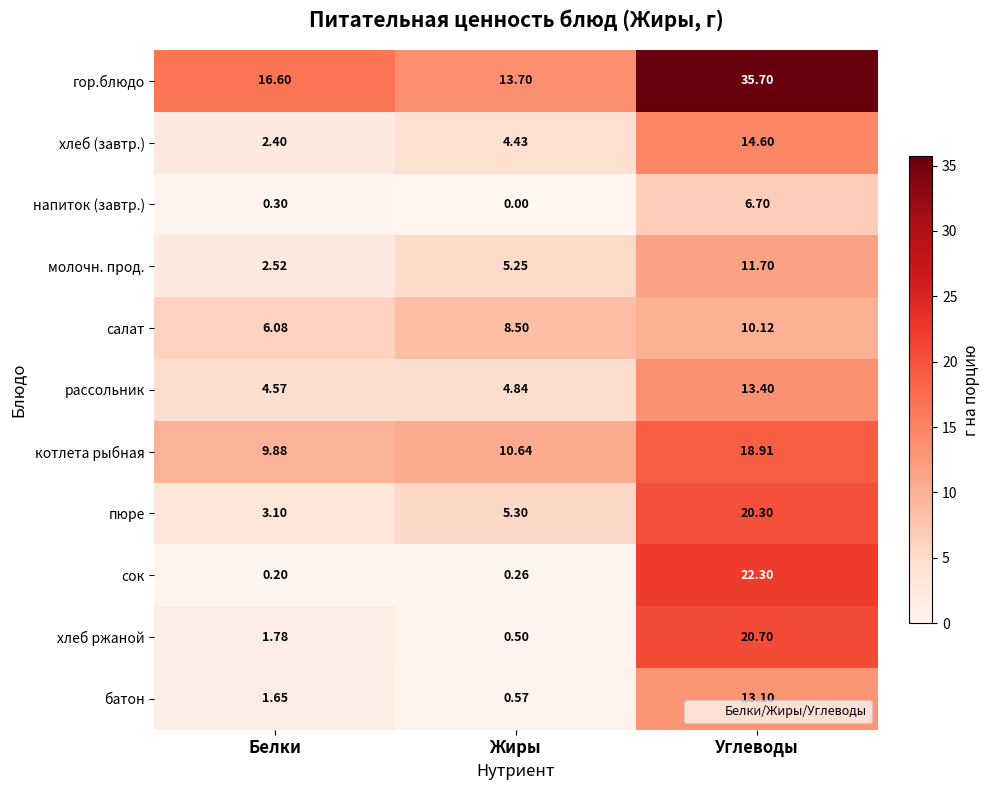

Rank the series at Жиры from lowest to highest value.

напиток (завтр.), сок, хлеб ржаной, батон, хлеб (завтр.), рассольник, молочн. прод., пюре, салат, котлета рыбная, гор.блюдо